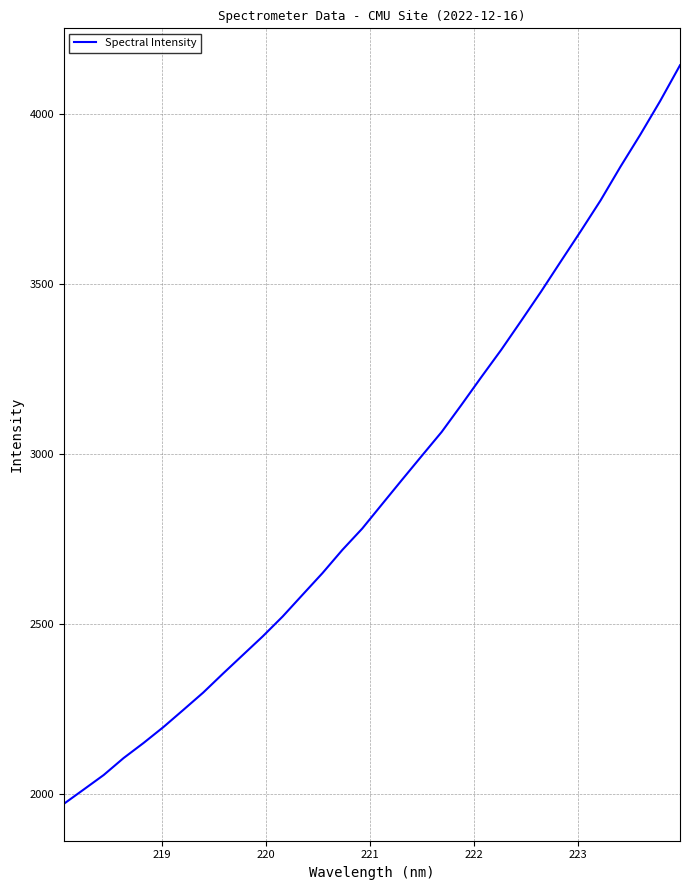

What is the smallest value displayed?

1969.9